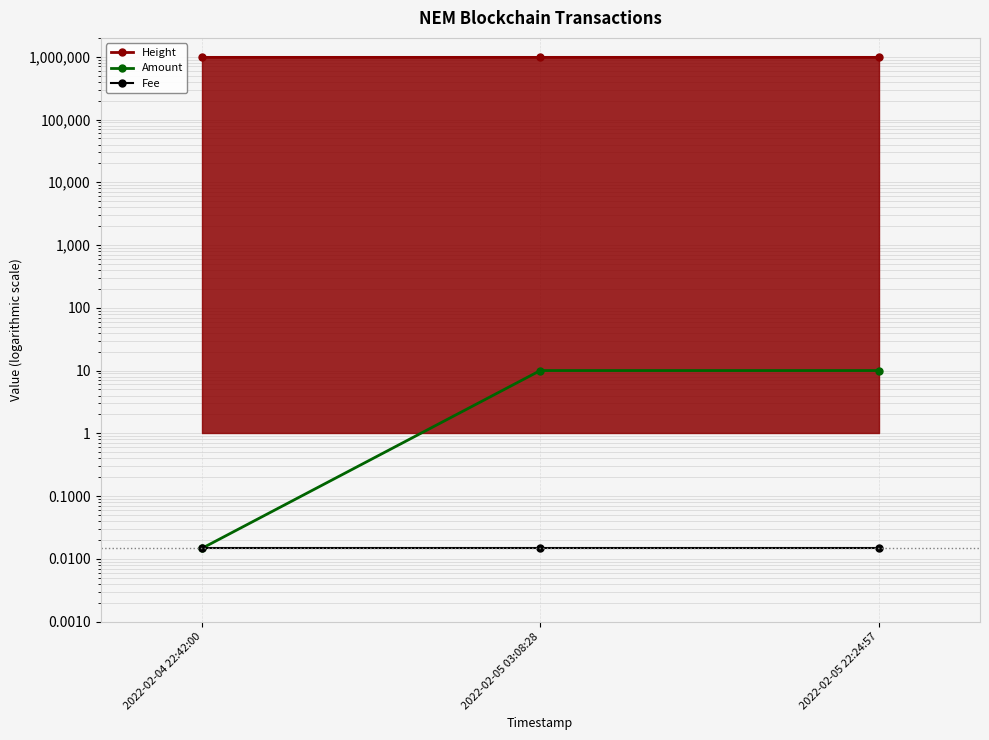

Count the number of categories in the chart.

3